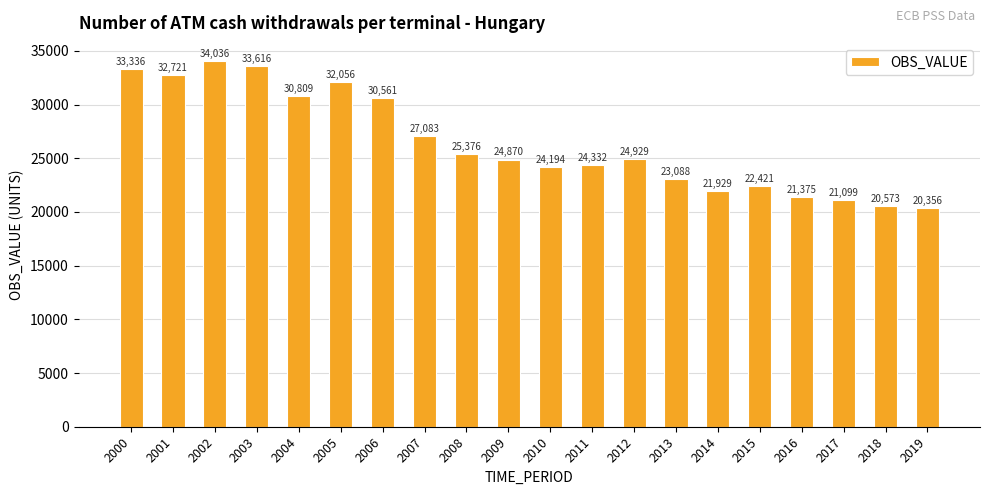

True or false: the data shows 55083.0 at 2001.

False